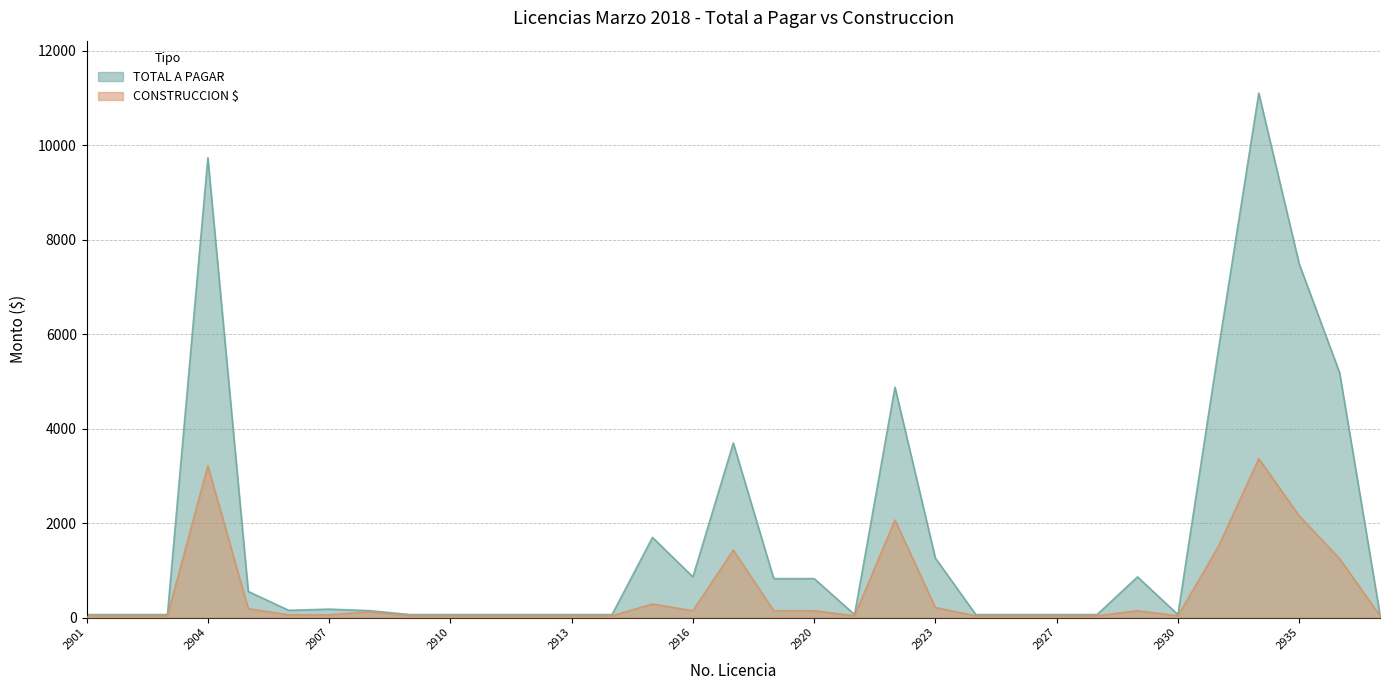

What is the spread (max minus min) of values at 2923?

1046.6